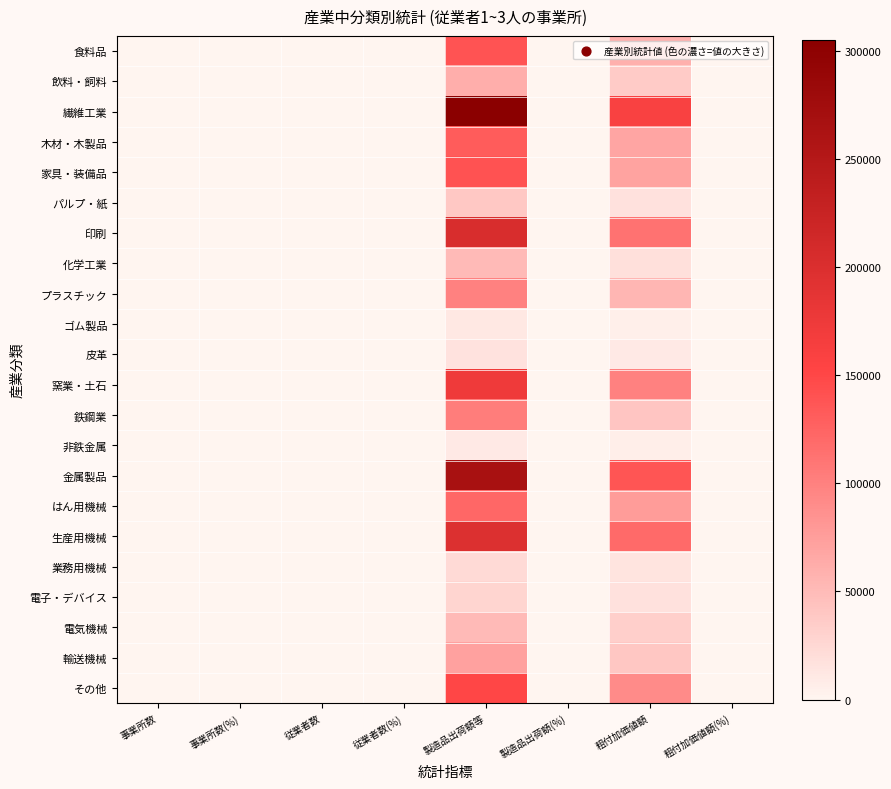

List the series in order of their peak value, lowest first.

非鉄金属, ゴム製品, 皮革, 業務用機械, 電子・デバイス, パルプ・紙, 電気機械, 化学工業, 飲料・飼料, 輸送機械, プラスチック, 鉄鋼業, はん用機械, 木材・木製品, 食料品, 家具・装備品, その他, 窯業・土石, 生産用機械, 印刷, 金属製品, 繊維工業